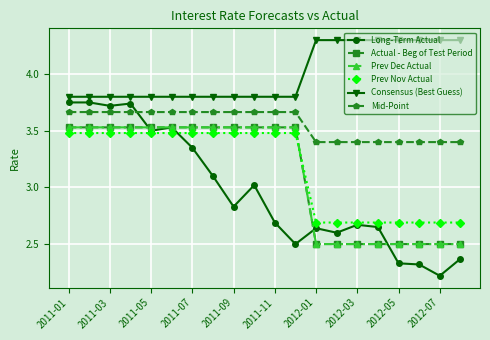

True or false: Long-Term Actual and Consensus (Best Guess) intersect in this chart.

False